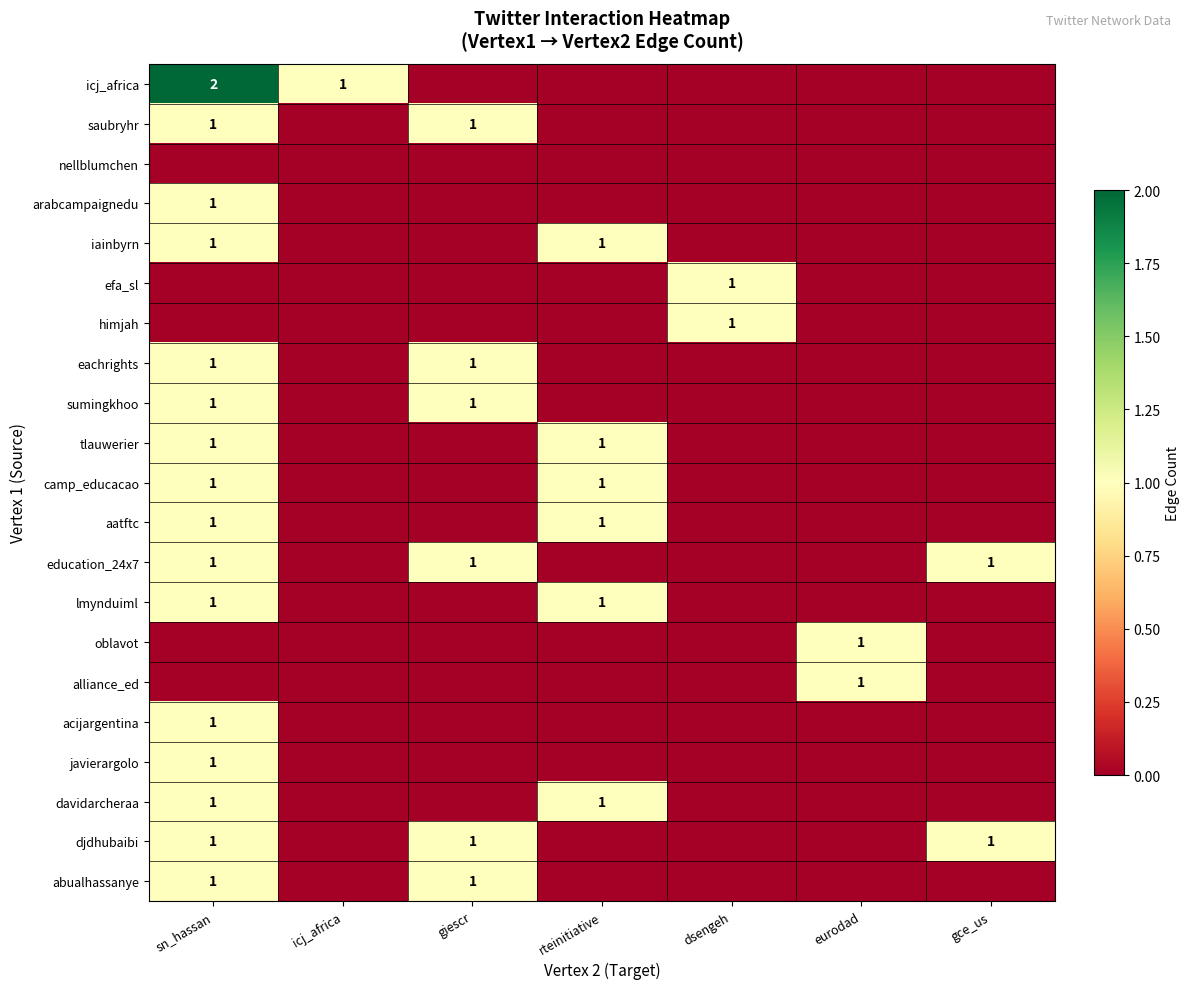

Is it true that saubryhr equals 1 at giescr?

True